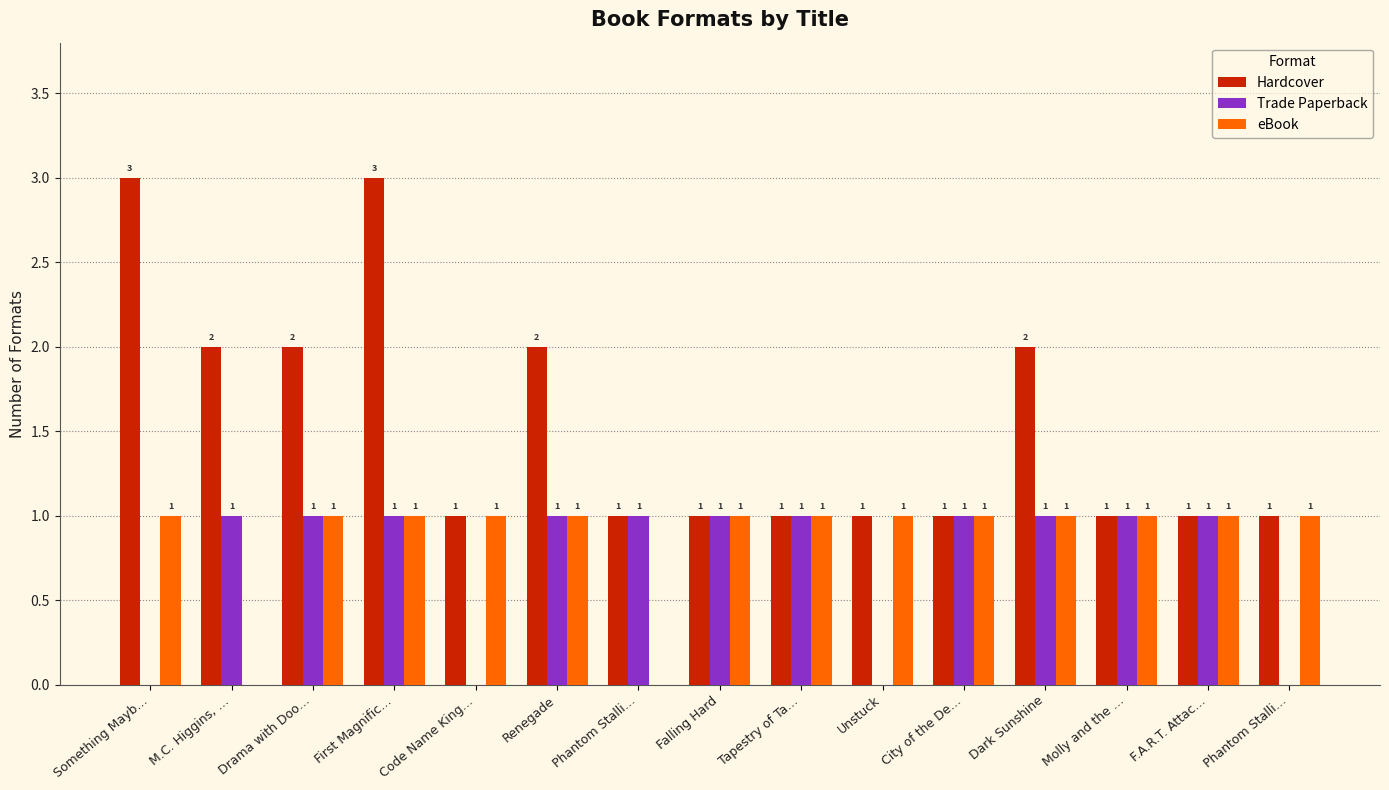

How many values in eBook are above zero?

13